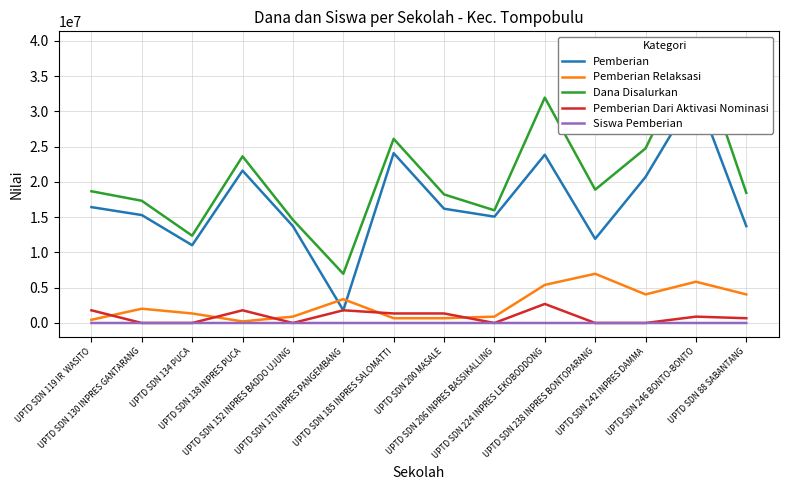

What are all the series names shown in the legend?

Pemberian, Pemberian Relaksasi, Dana Disalurkan, Pemberian Dari Aktivasi Nominasi, Siswa Pemberian